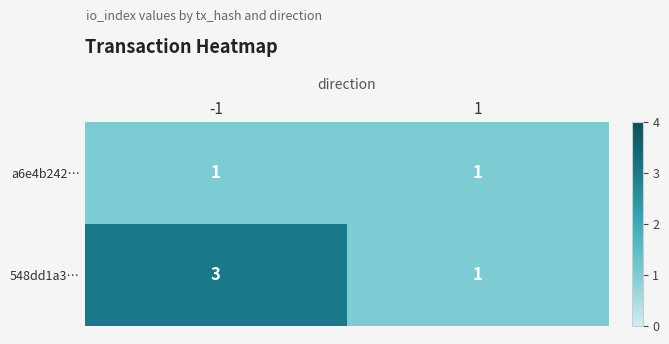

List the labels in order of 548dd1a3… value, largest first.

-1, 1